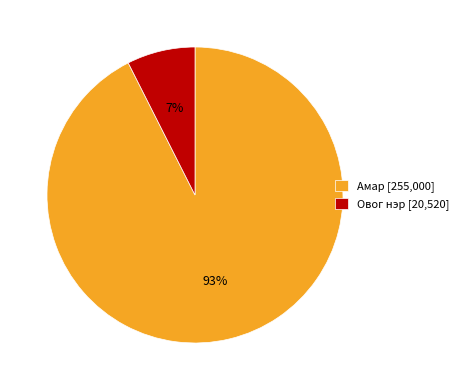

What is the majority slice?

Амар